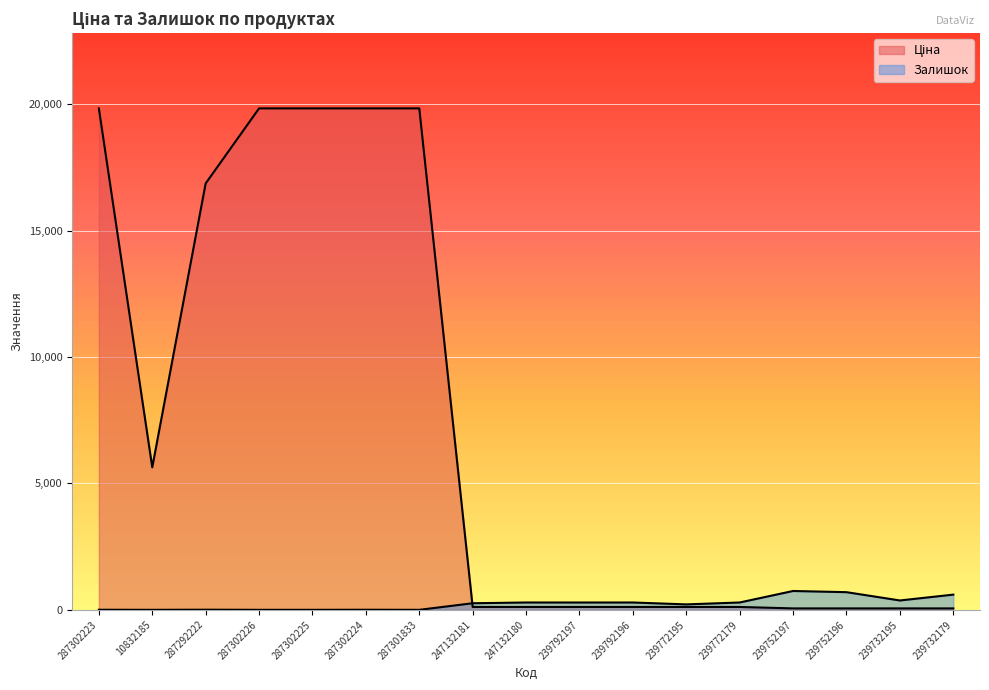

At which label does Ціна first exceed 113?

287302223